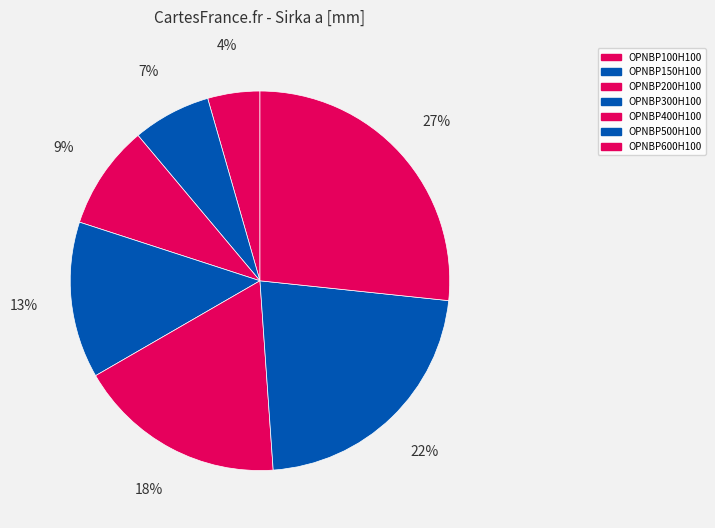

To the nearest percent, what portion does OPNBP100H100 represent?

4%